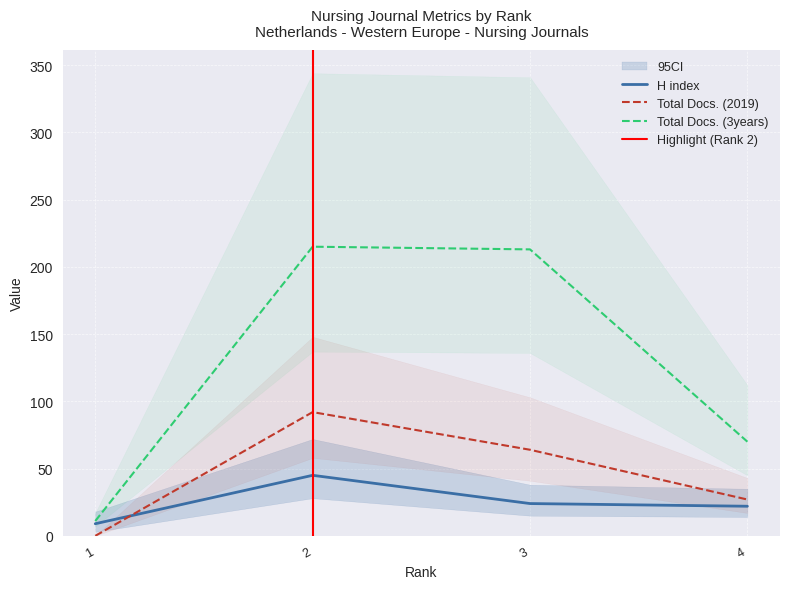

Reading left to right, transcribe all the data shown in this chart.

H index: 9	45	24	22
Total Docs. (2019): 0	92	64	27
Total Docs. (3years): 11	215	213	70